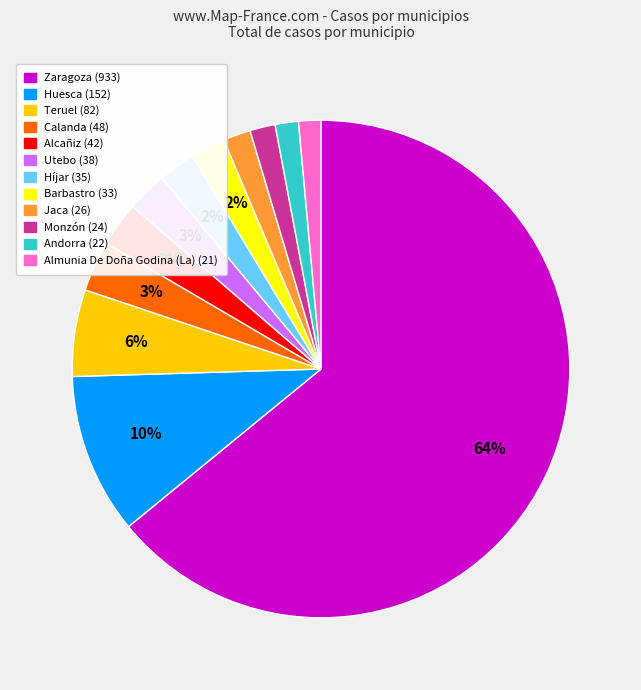

What is the largest slice in the pie chart?

Zaragoza